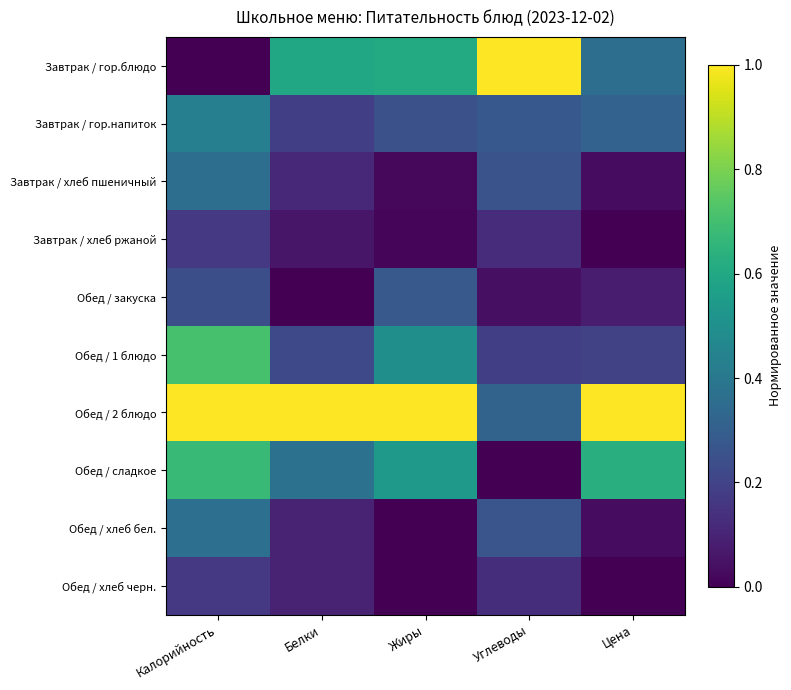

Reading left to right, what are all the values shown in this chart?

Завтрак / гор.блюдо: Калорийность=0.0	Белки=0.6	Жиры=0.6	Углеводы=1.0	Цена=0.4
Завтрак / гор.напиток: Калорийность=0.4	Белки=0.2	Жиры=0.2	Углеводы=0.3	Цена=0.3
Завтрак / хлеб пшеничный: Калорийность=0.4	Белки=0.1	Жиры=0.0	Углеводы=0.3	Цена=0.0
Завтрак / хлеб ржаной: Калорийность=0.2	Белки=0.1	Жиры=0.0	Углеводы=0.1	Цена=0.0
Обед / закуска: Калорийность=0.2	Белки=0.0	Жиры=0.3	Углеводы=0.0	Цена=0.1
Обед / 1 блюдо: Калорийность=0.7	Белки=0.2	Жиры=0.5	Углеводы=0.2	Цена=0.2
Обед / 2 блюдо: Калорийность=1.0	Белки=1.0	Жиры=1.0	Углеводы=0.3	Цена=1.0
Обед / сладкое: Калорийность=0.7	Белки=0.4	Жиры=0.5	Углеводы=0.0	Цена=0.6
Обед / хлеб бел.: Калорийность=0.4	Белки=0.1	Жиры=0.0	Углеводы=0.3	Цена=0.0
Обед / хлеб черн.: Калорийность=0.2	Белки=0.1	Жиры=0.0	Углеводы=0.1	Цена=0.0